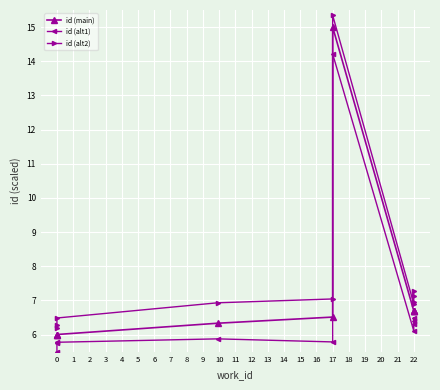

What is the minimum value shown in the chart?

5.5